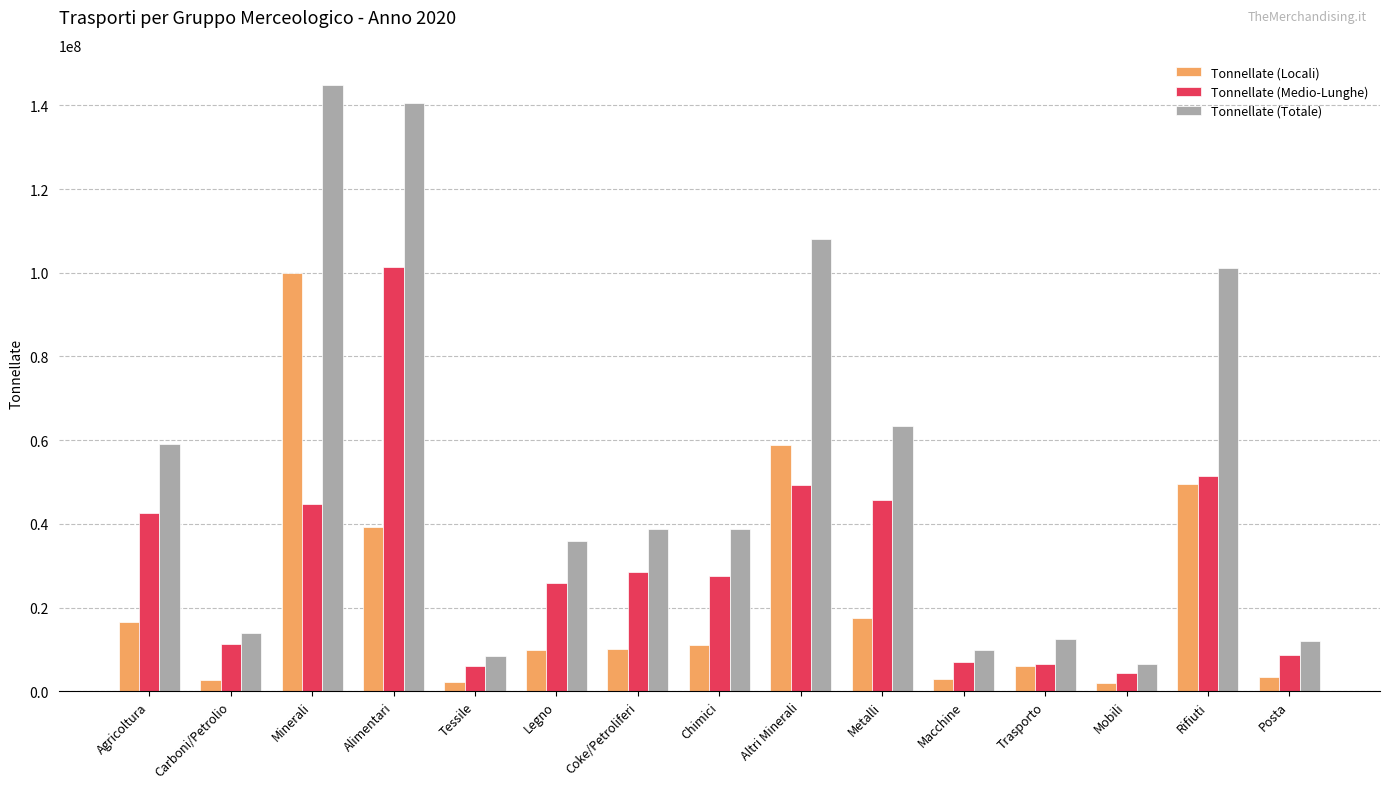

Which series has the largest total across all categories?

Tonnellate (Totale)